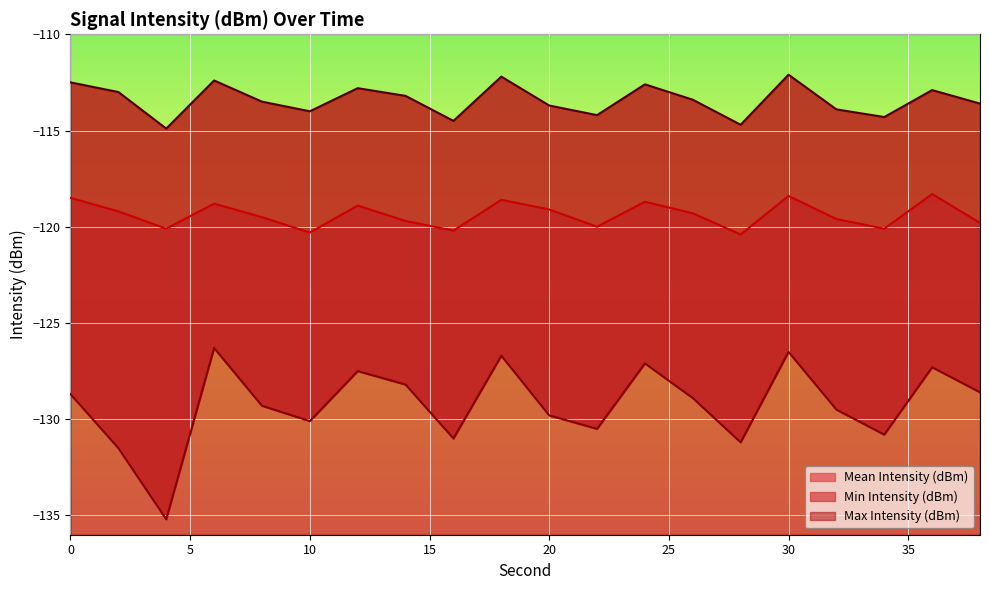

What is the difference between the second highest and second lowest values in the Min Intensity (dBm) series?

5.0